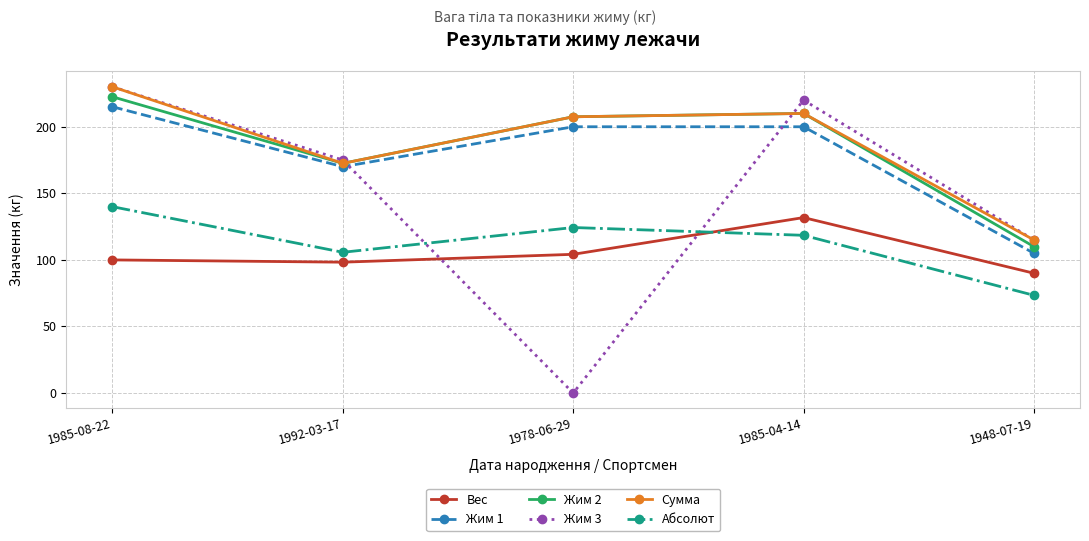

At how many categories does at least one series exceed 223?

1